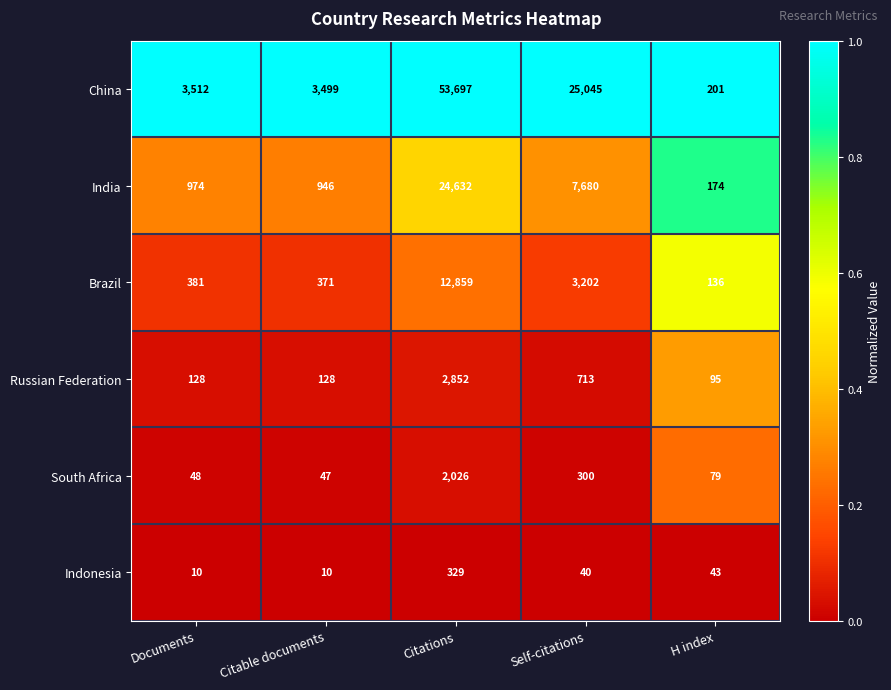

Is it true that India equals 7680 at Self-citations?

True